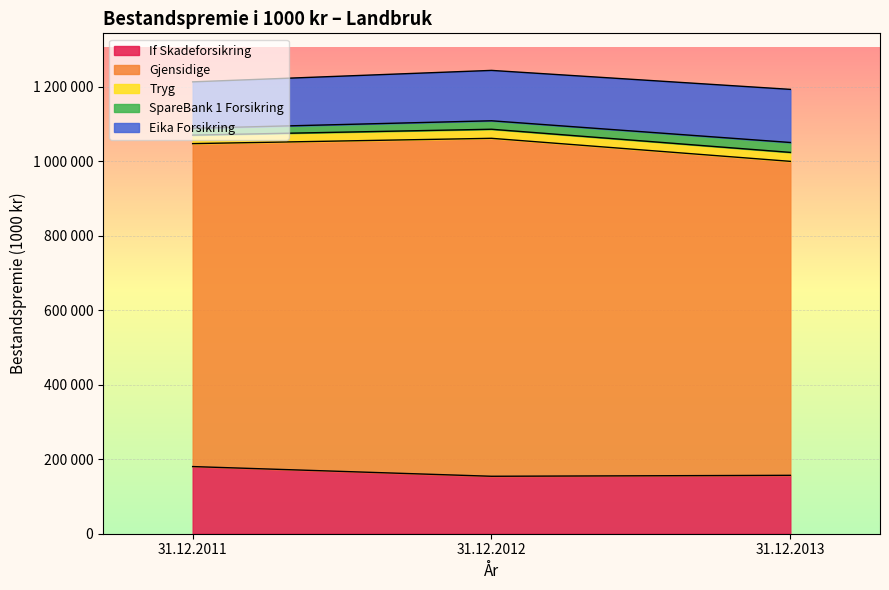

The Eika Forsikring series shows 75769 at 31.12.2013. True or false?

False